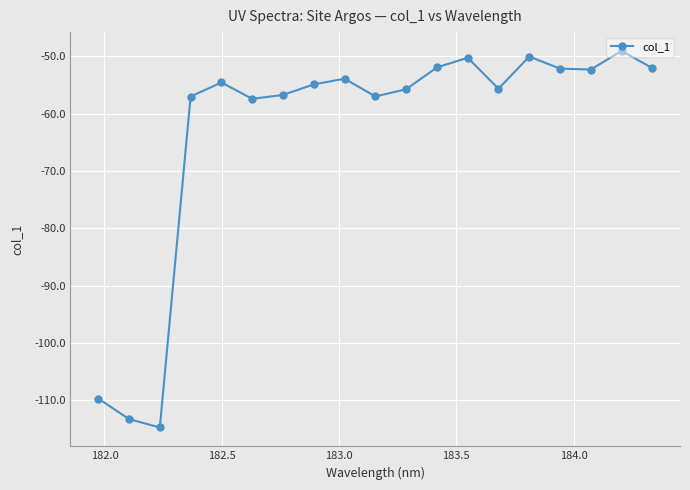

Count the number of data series in this chart.

1